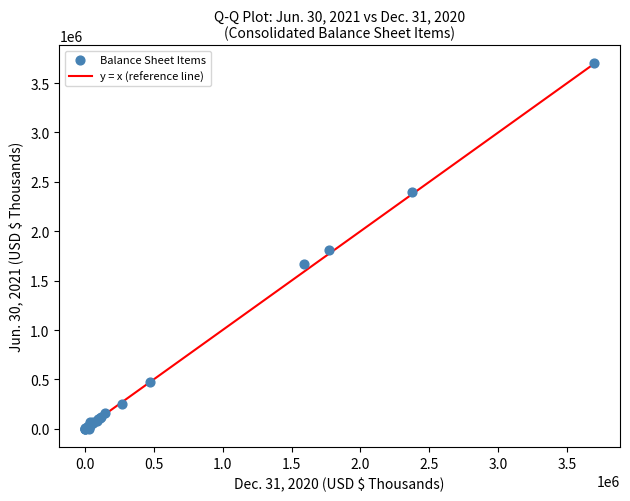

What Y value in the scatter plot is closest to 1849328?

1807679